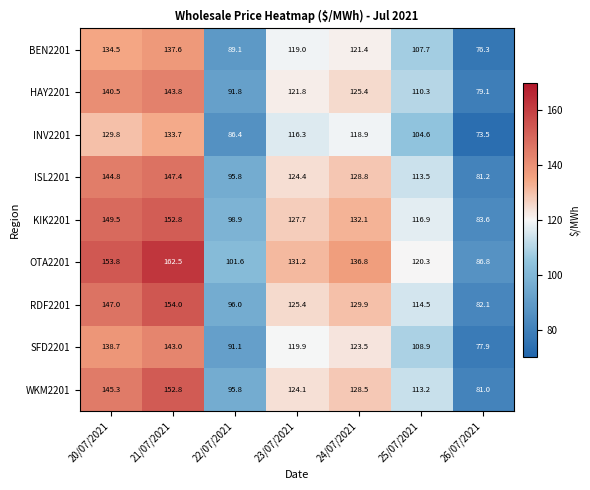

Which series has the widest spread of values?

OTA2201